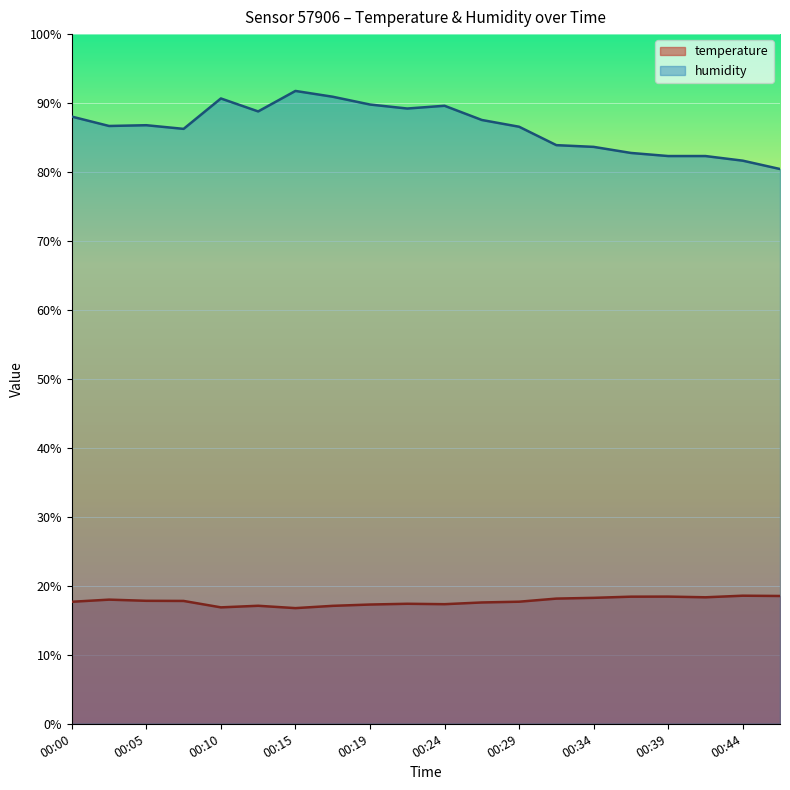

Which series has the widest spread of values?

humidity